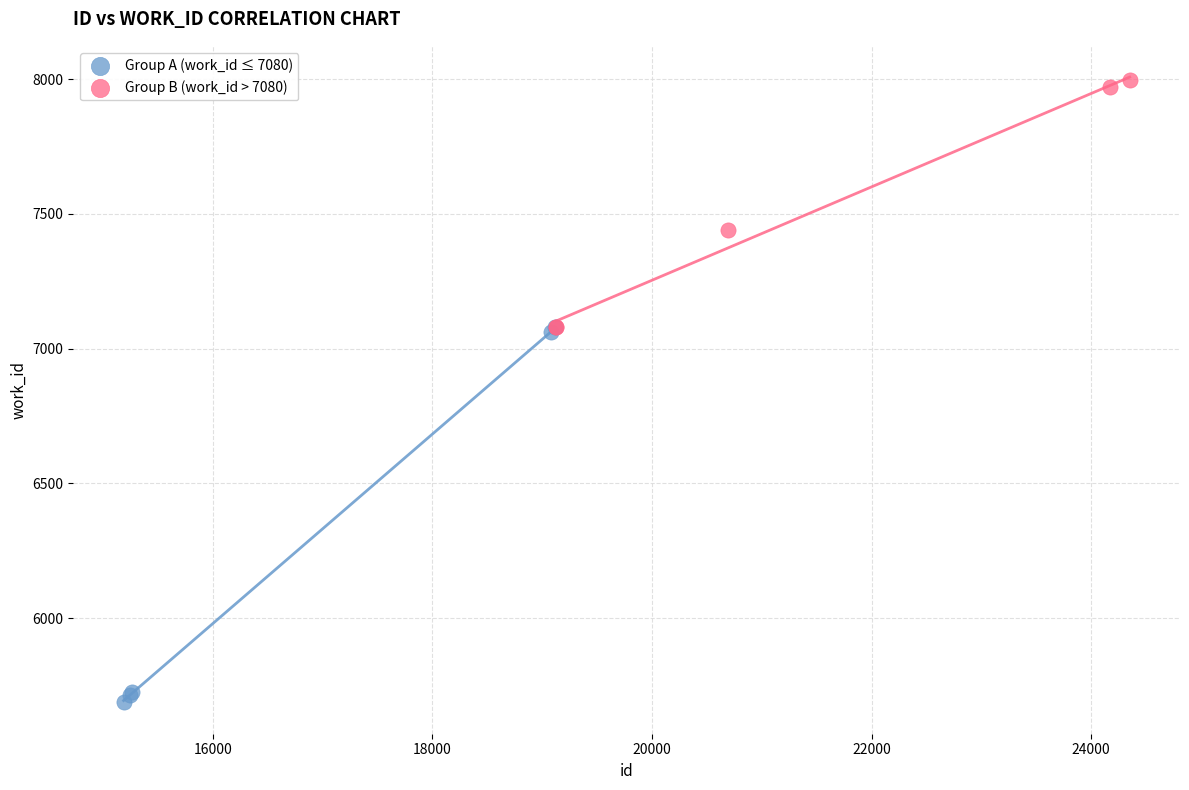

Which series contains the highest Y value?

Group B (work_id > 7080)